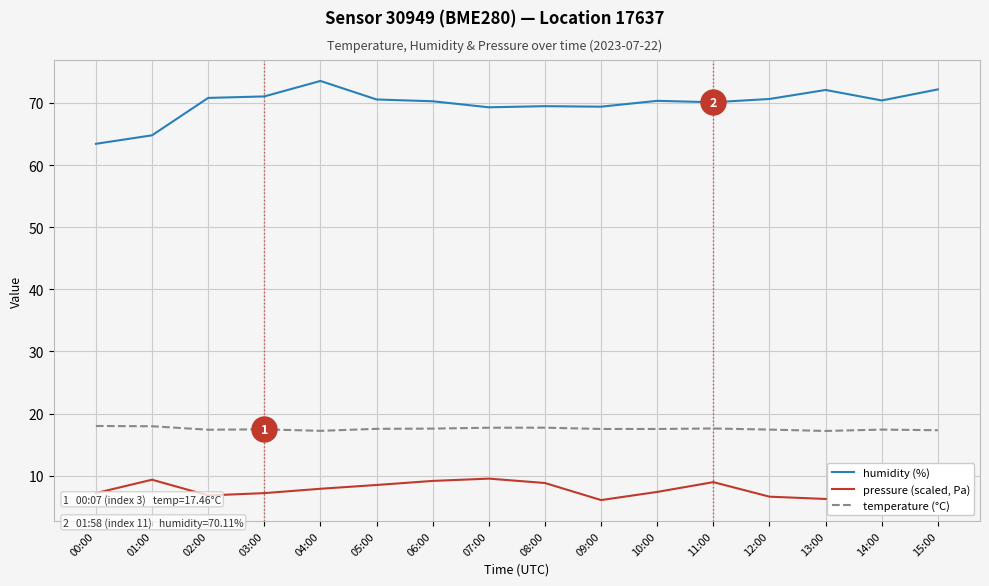

List the series in order of their overall mean, highest first.

humidity (%), temperature (°C), pressure (scaled, Pa)